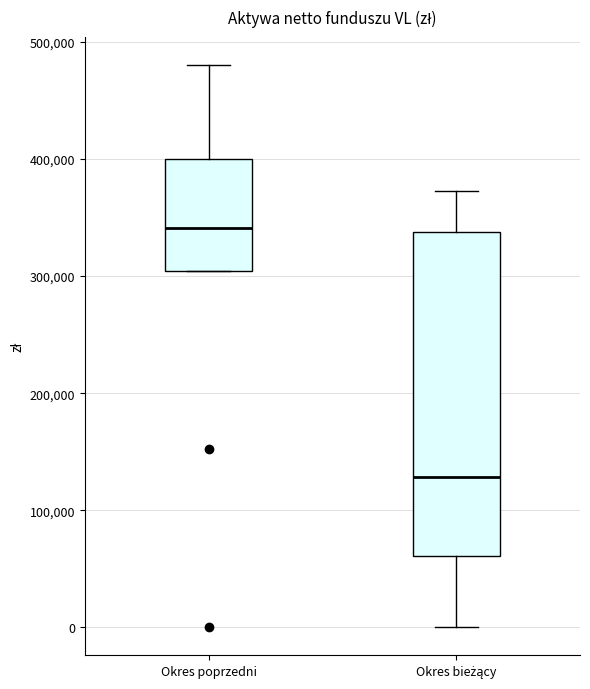

Reading left to right, transcribe this box plot: for each box, give where its median line is, the range the box spans, and where its two whiskers end, as read against the y-axis. The values are not printed on the chart, so give them approximately, as read against the axis.

Okres poprzedni: median 340000, box 300000 to 400000, whiskers 300000 to 480000
Okres bieżący: median 130000, box 60000 to 340000, whiskers 0 to 370000